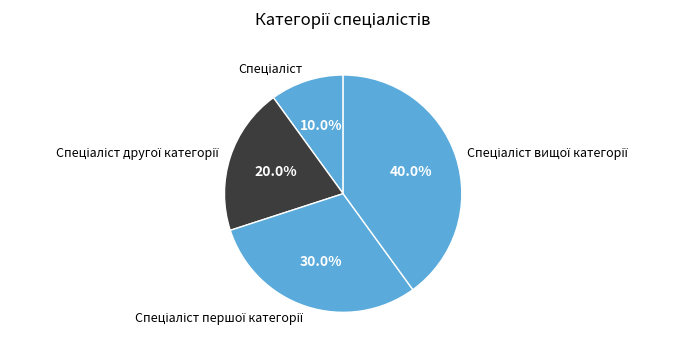

Is there a majority slice in this chart?

No